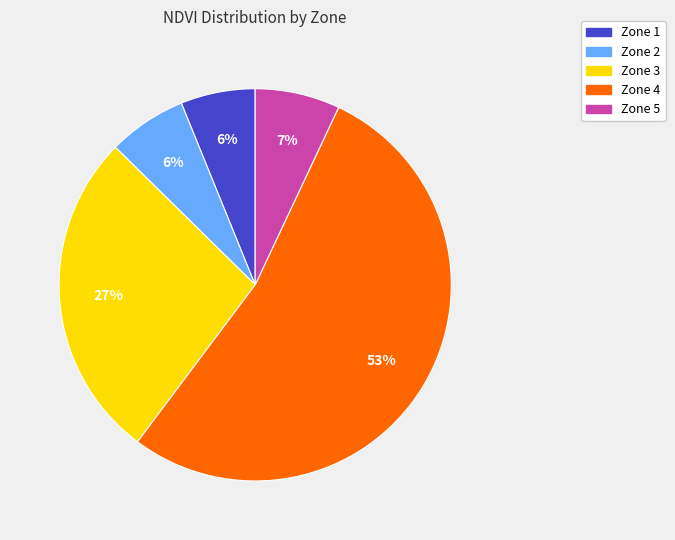

True or false: Zone 2 accounts for 12% of the total.

False